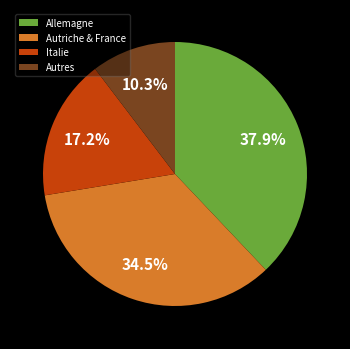

Is Italie the majority of the pie?

No